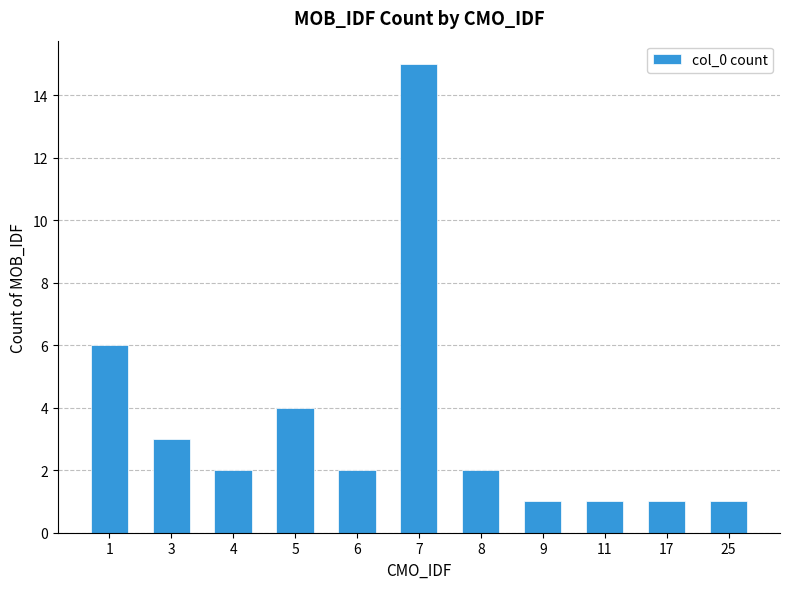

Reading right to left, what are all the values shown in this chart?

1	1	1	1	2	15	2	4	2	3	6